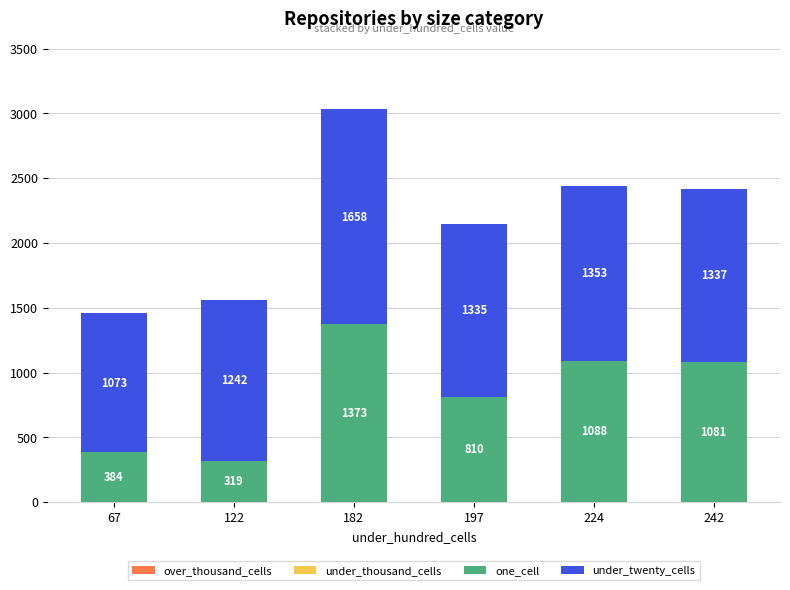

Reading left to right, transcribe the values for one_cell.

67=384	122=319	182=1373	197=810	224=1088	242=1081